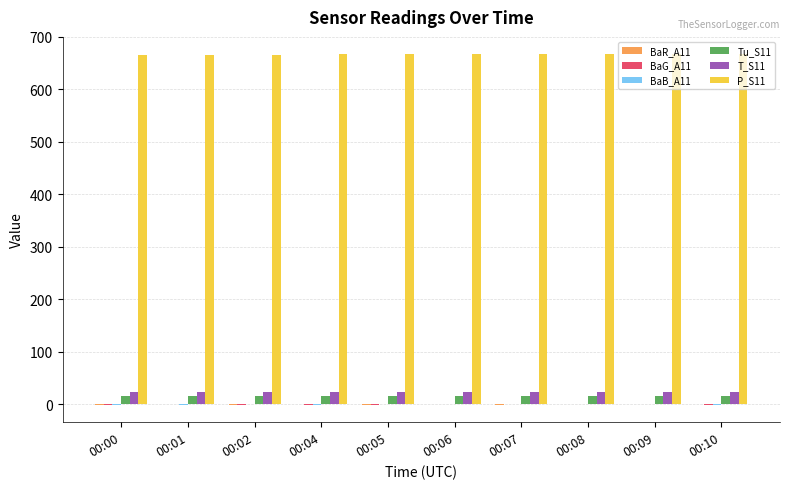

What is the sum of all T_S11 values?

235.0